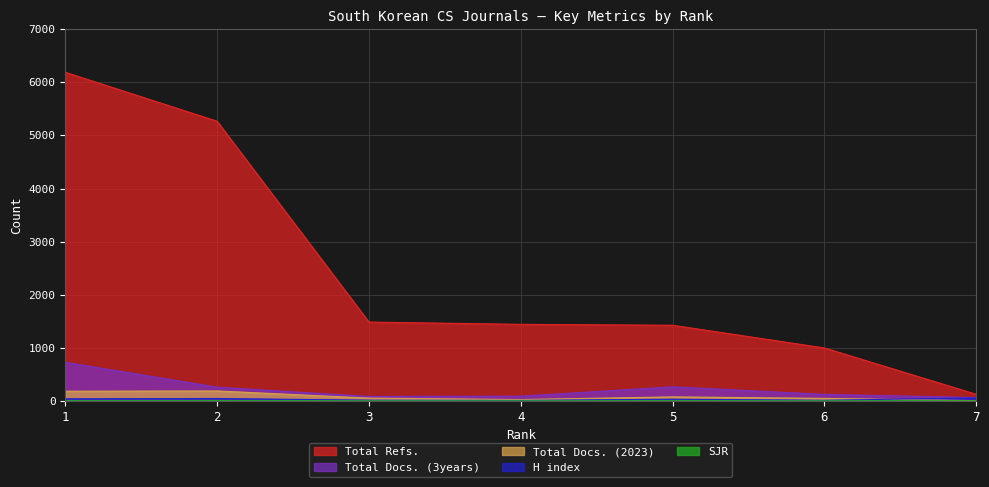

What is the difference between the maximum and minimum values in the SJR series?

1